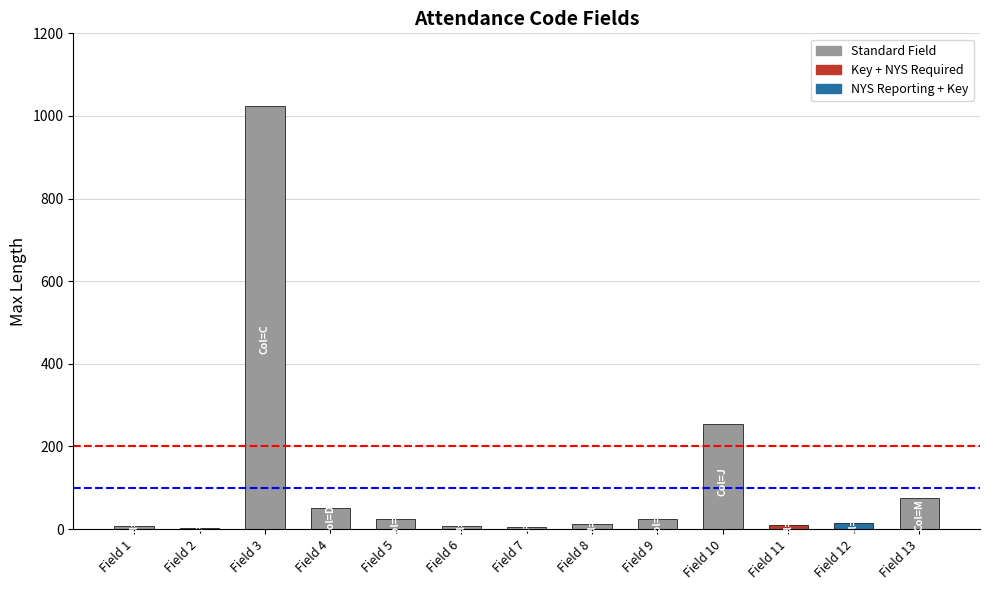

What is the approximate value of Key Field Threshold at Field 2?

200